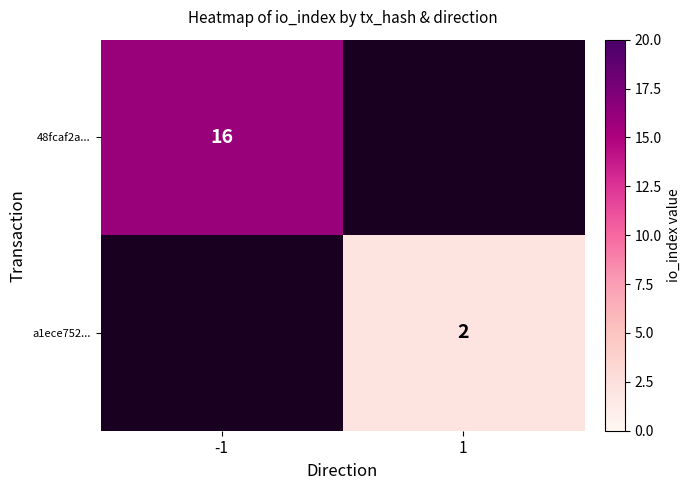

The value of 48fcaf2a... at -1 is 23. True or false?

False